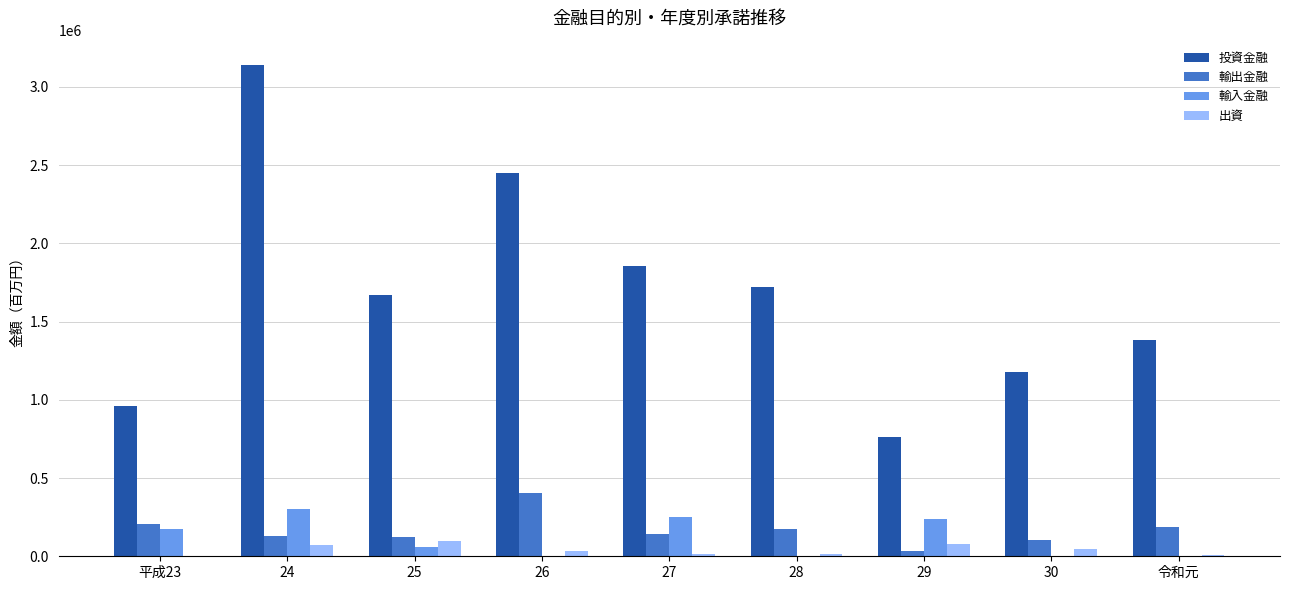

How many groups of bars are there?

9